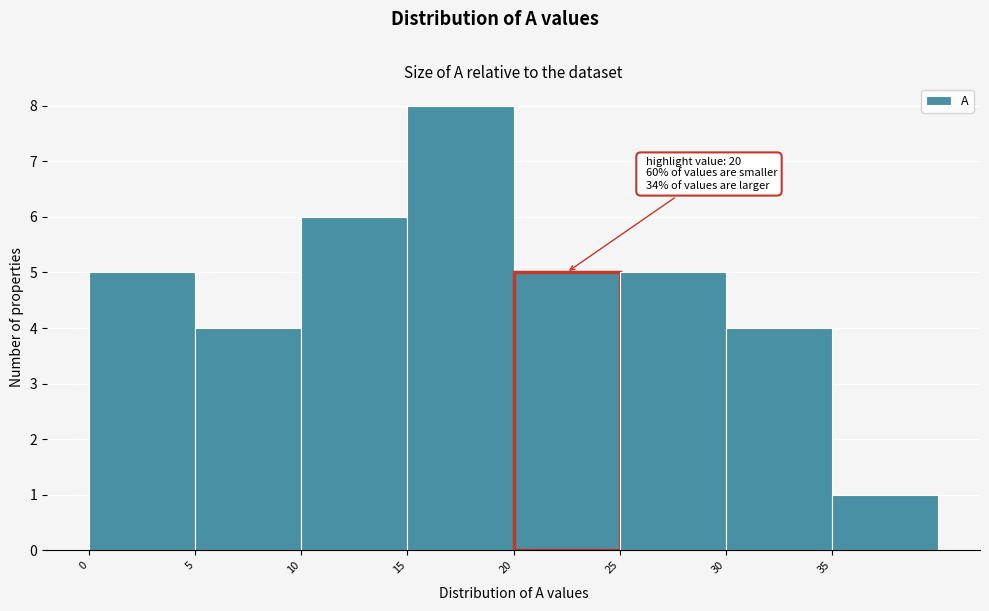

Over which range of the x-axis is the bar tallest?

15 to 20